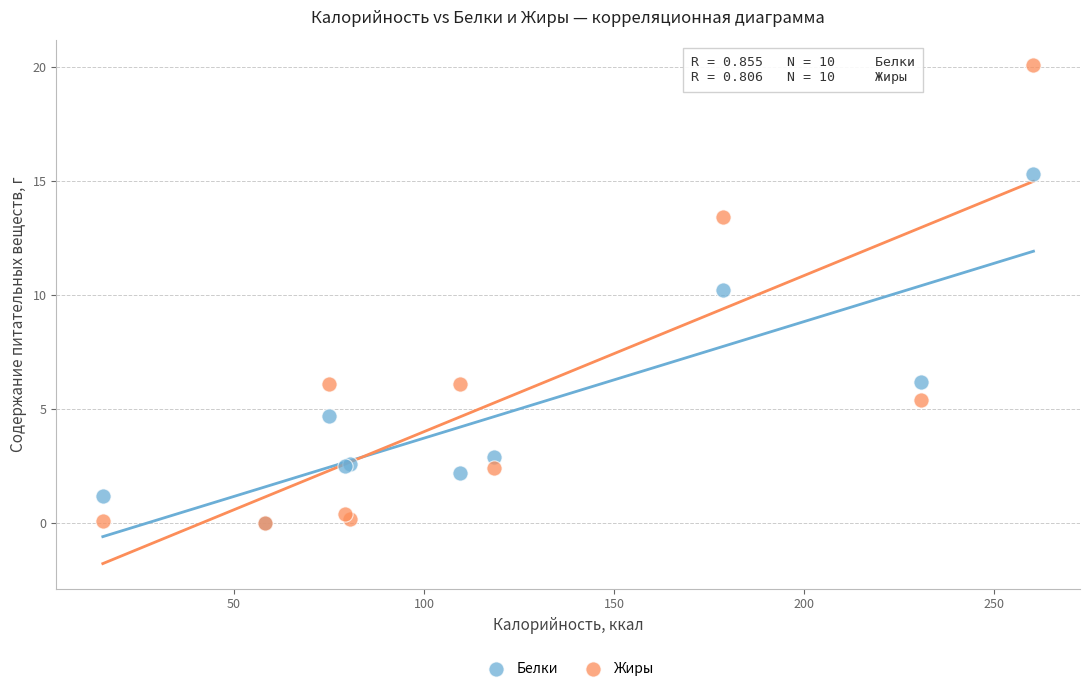

What are all the series names shown in the legend?

Белки, Жиры